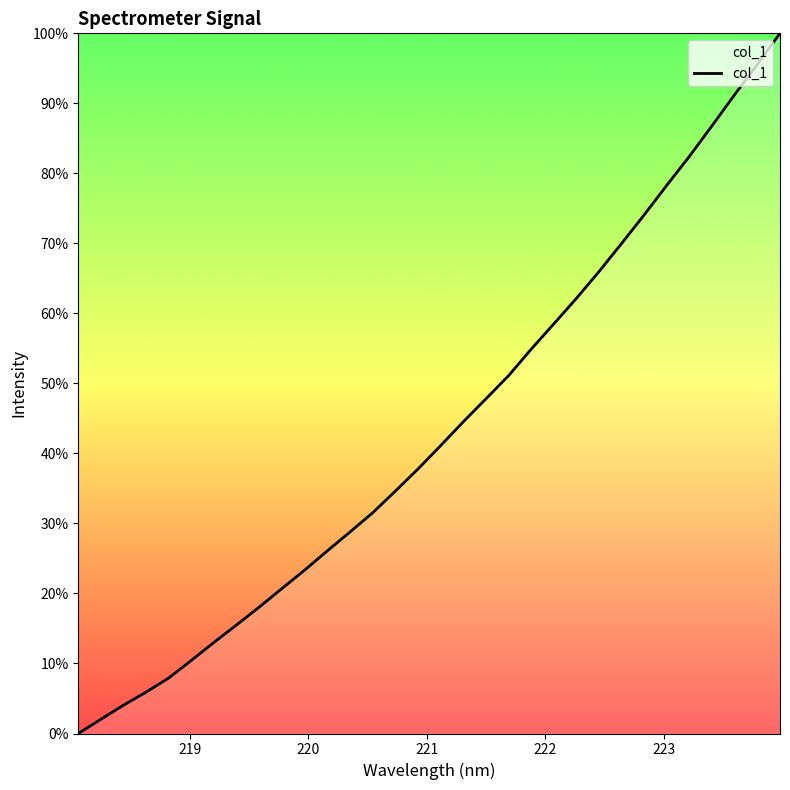

What is the difference between the maximum and minimum values?

100.0